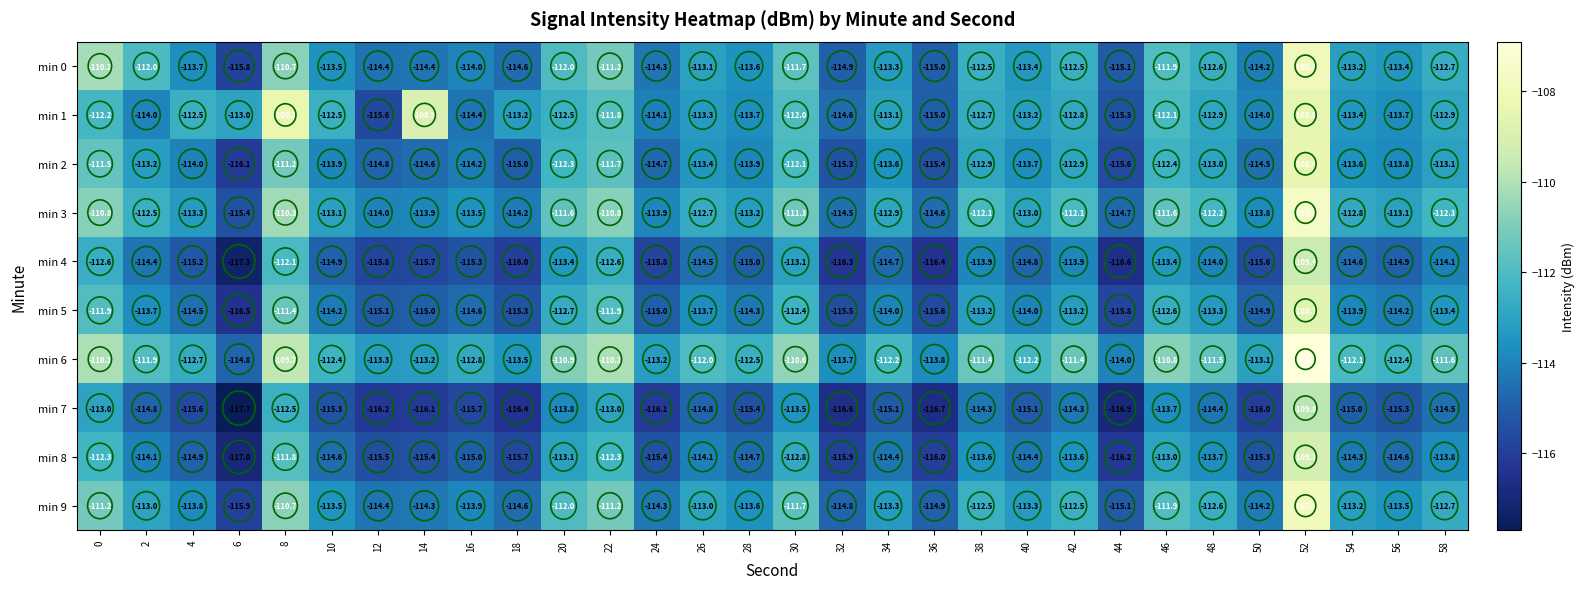

At which label is min 0 closest to -111?

22